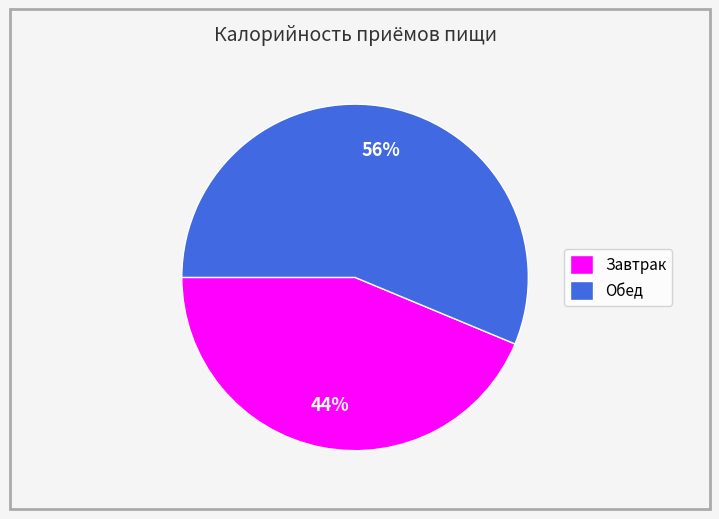

Approximately how many times larger is the value at Завтрак compared to Обед?

0.8